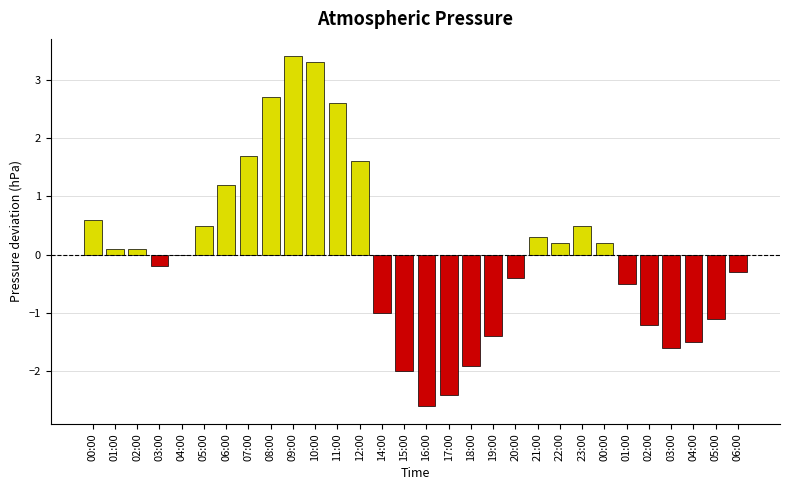

The chart shows a value of 0.6 at 00:00. True or false?

True